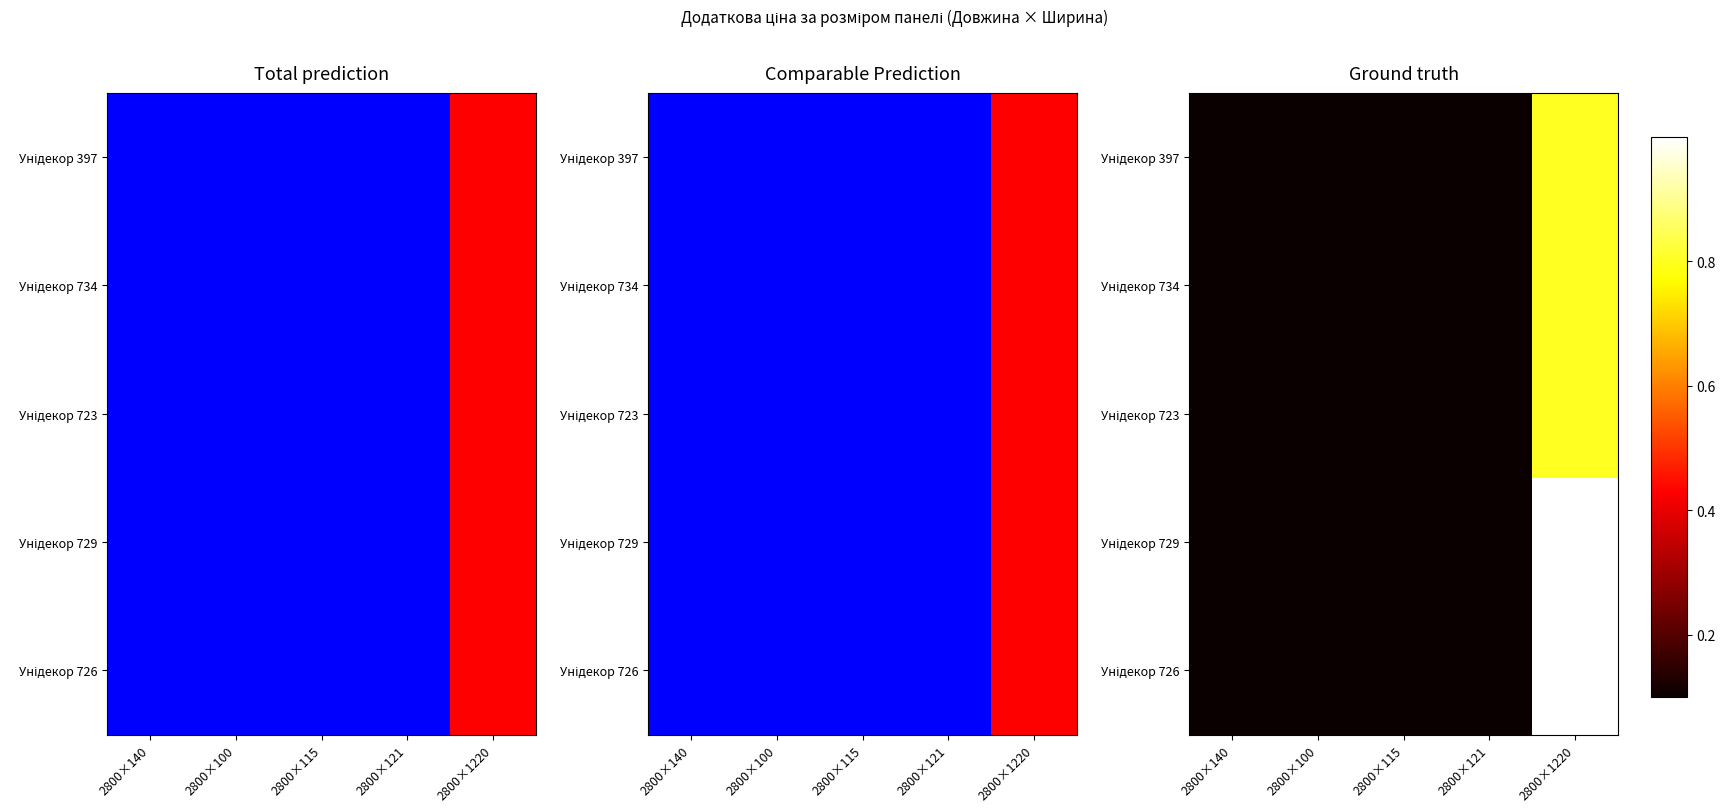

Is it true that Унідекор 726 equals 505.2 at 2800×115?

False